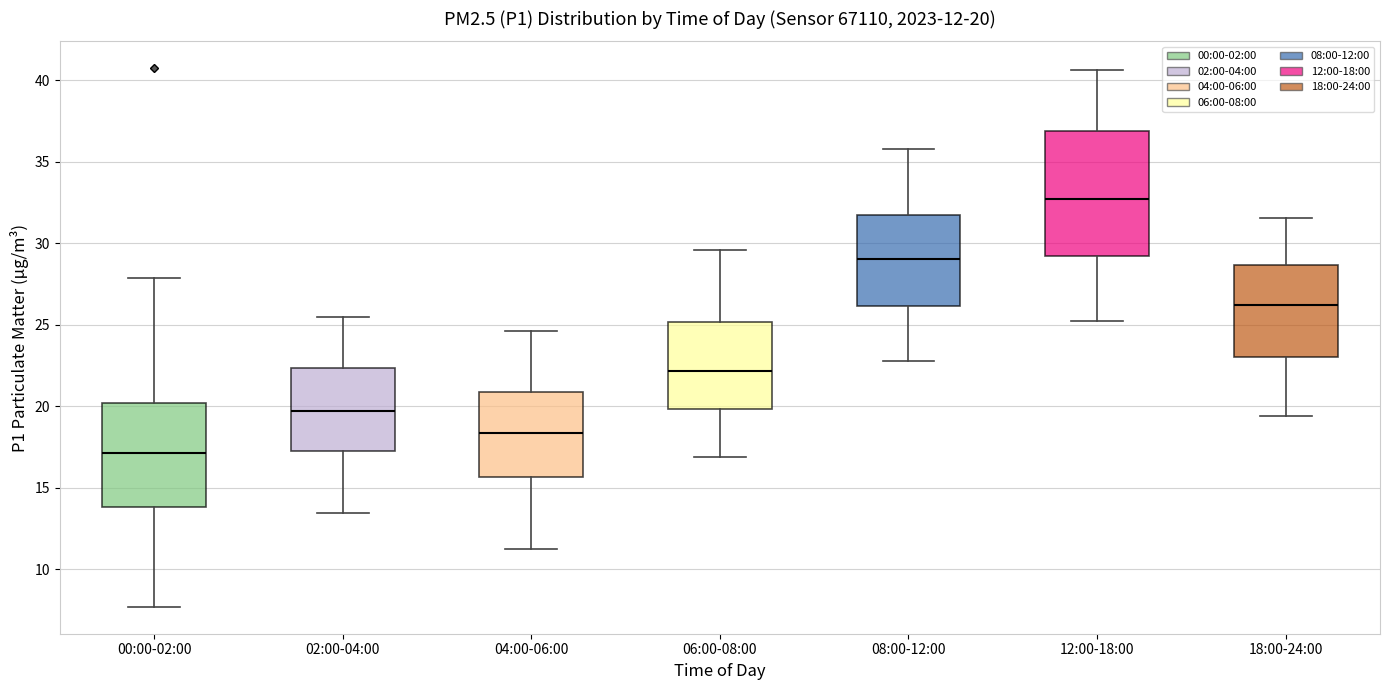

Comparing the boxes themselves (not the whiskers), which one is the tallest?

12:00-18:00